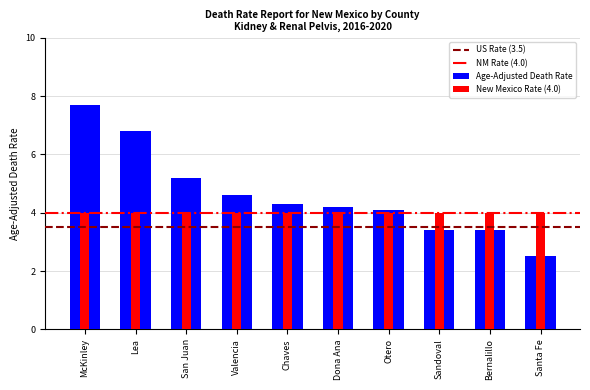

Rank the categories by value from lowest to highest.

Santa Fe, Sandoval, Bernalillo, Otero, Dona Ana, Chaves, Valencia, San Juan, Lea, McKinley